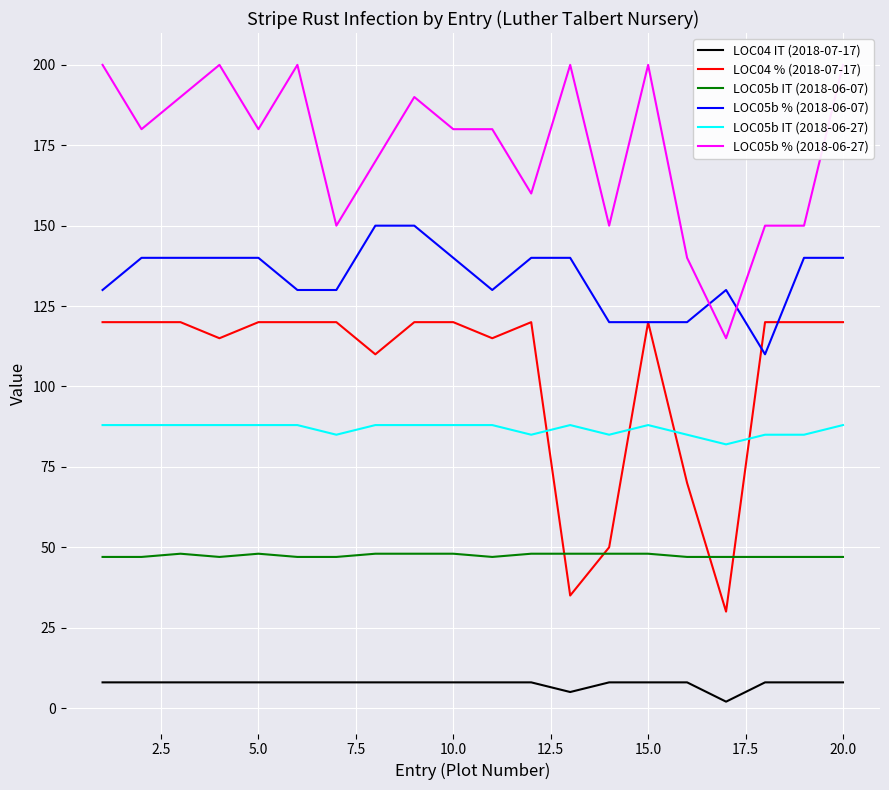

True or false: LOC05b % (2018-06-07) and LOC04 IT (2018-07-17) intersect in this chart.

False